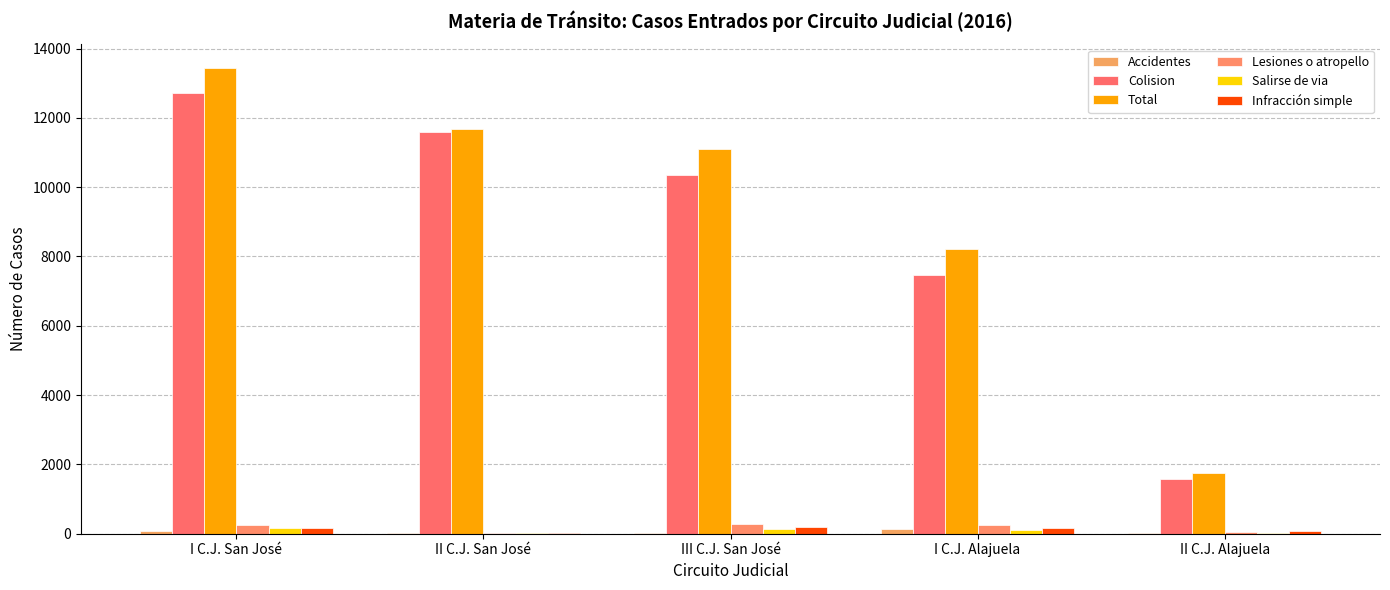

Where does the Salirse de via series first go above 121?

I C.J. San José